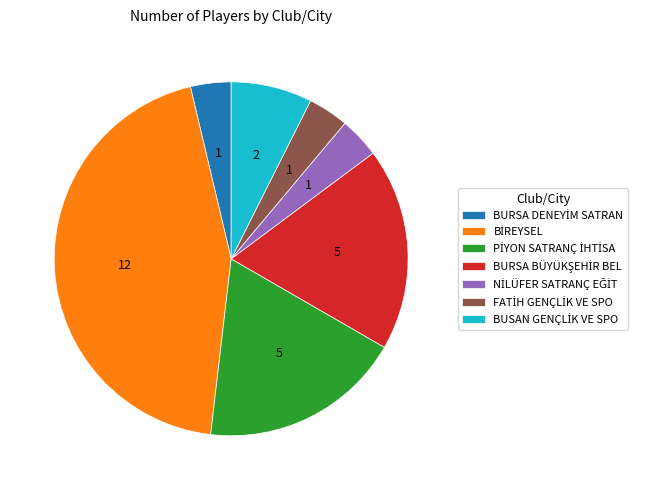

Does any single category account for the majority?

No